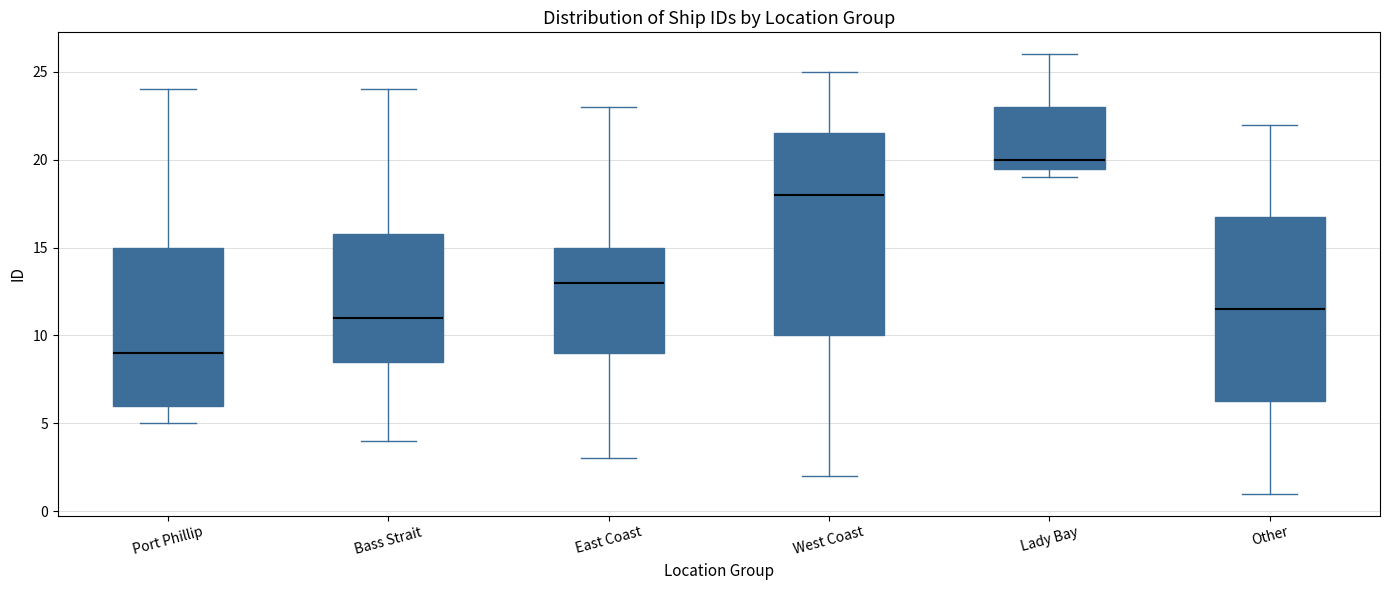

Which box has the lowest median line?

Port Phillip